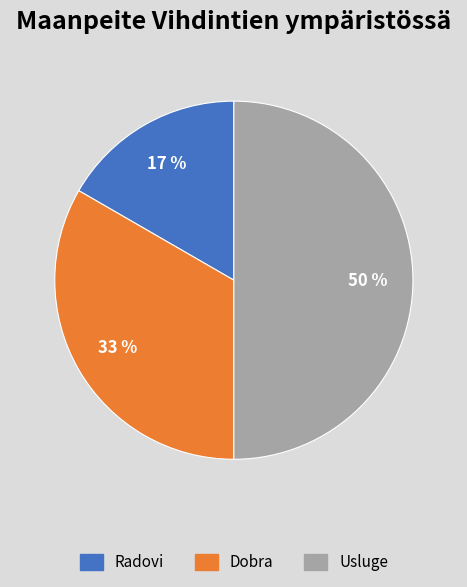

Does Radovi represent more than half of the total?

No